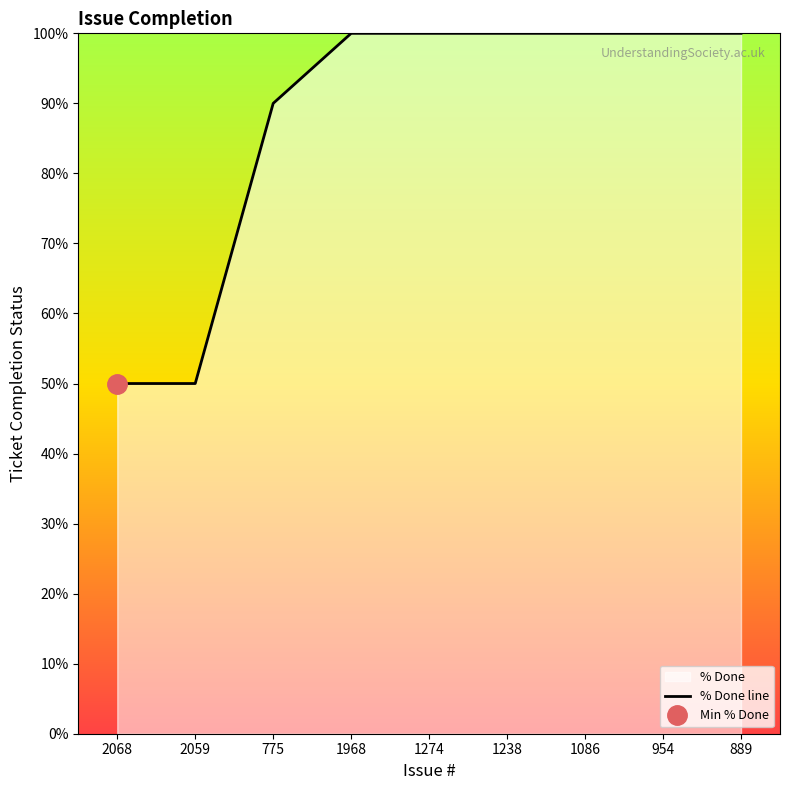

What is the difference between the maximum and second lowest values?

50